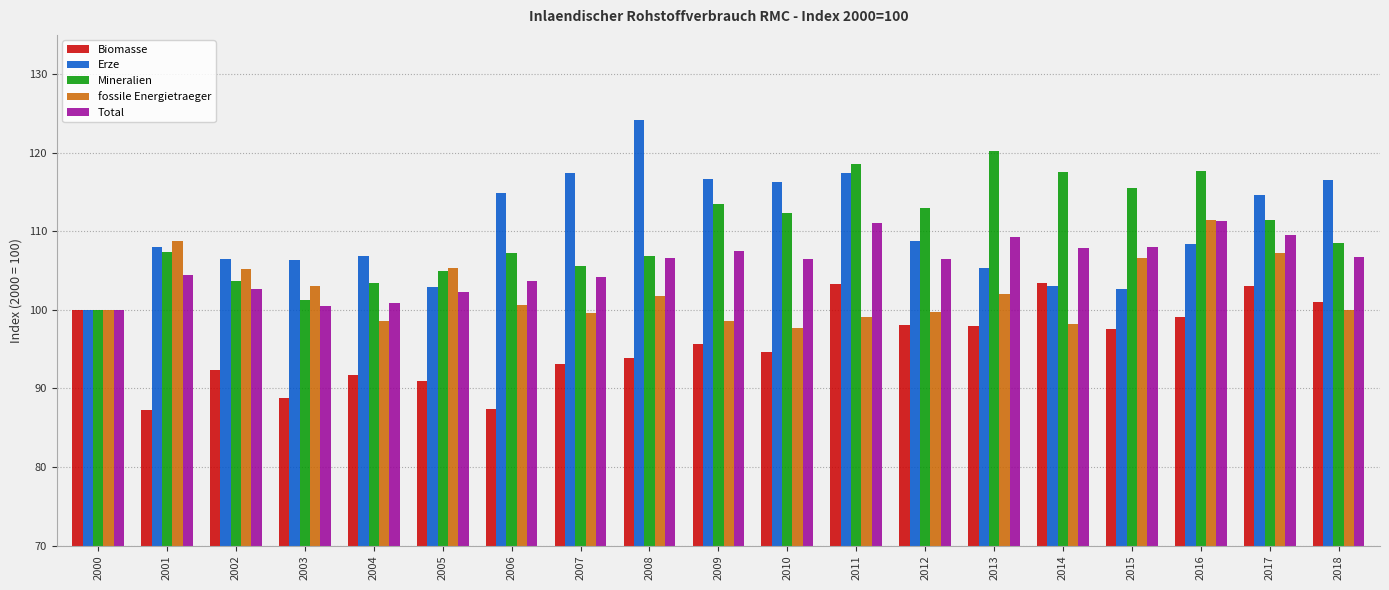

At 2003, list the series in order from smallest to largest.

Biomasse, Total, Mineralien, fossile Energietraeger, Erze